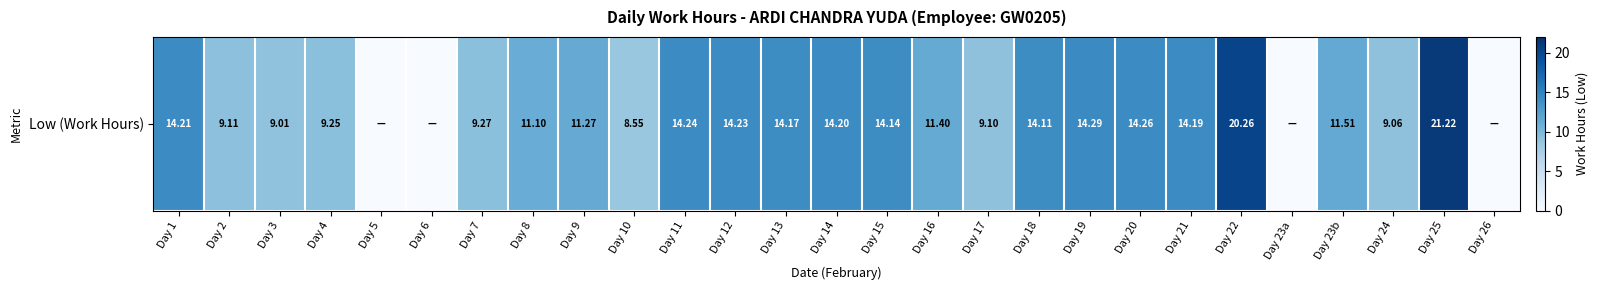

Is it true that the value at Day 8 is 11.1?

True